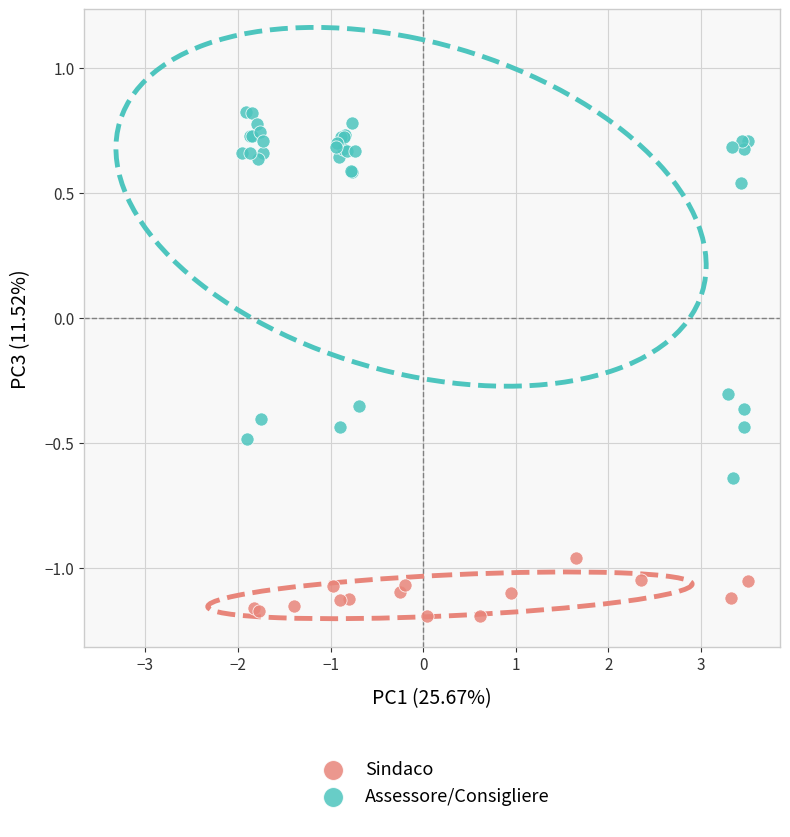

Which series has the largest Y range (max minus min)?

Assessore/Consigliere